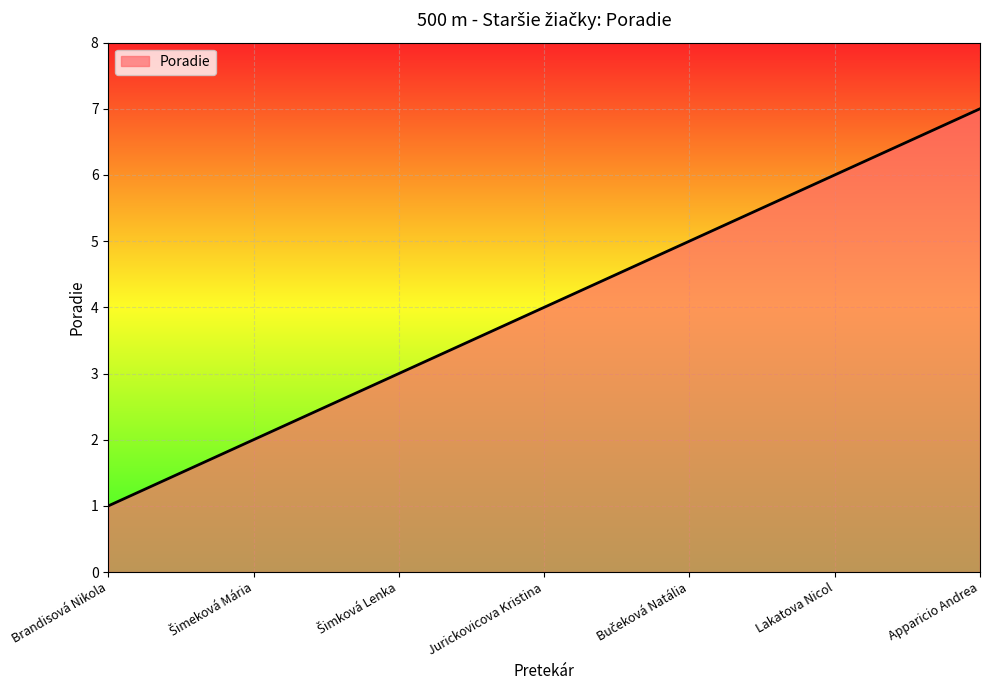

Count the number of categories in the chart.

7